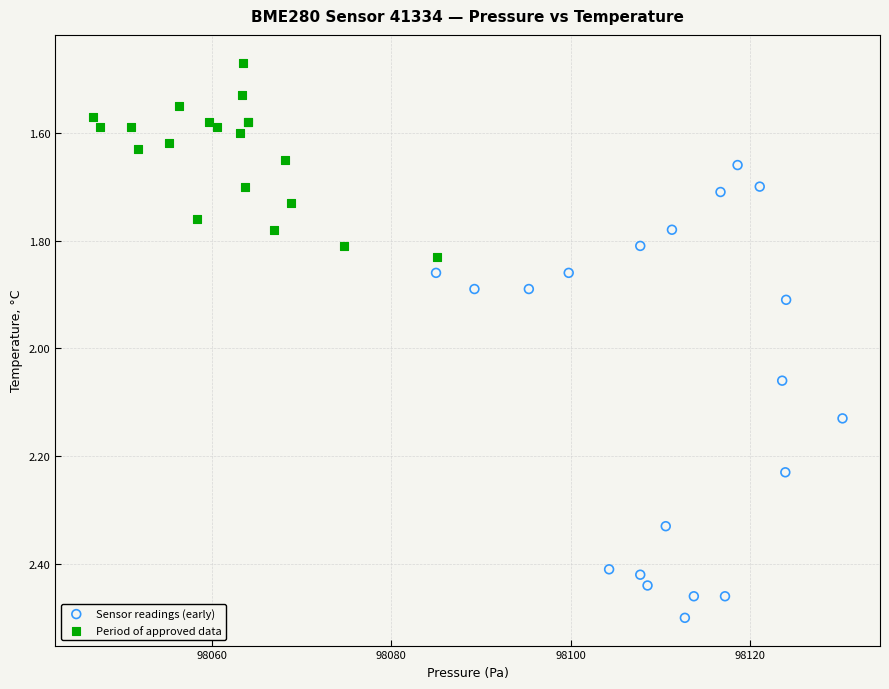

Which series reaches the maximum Y coordinate?

Sensor readings (early)